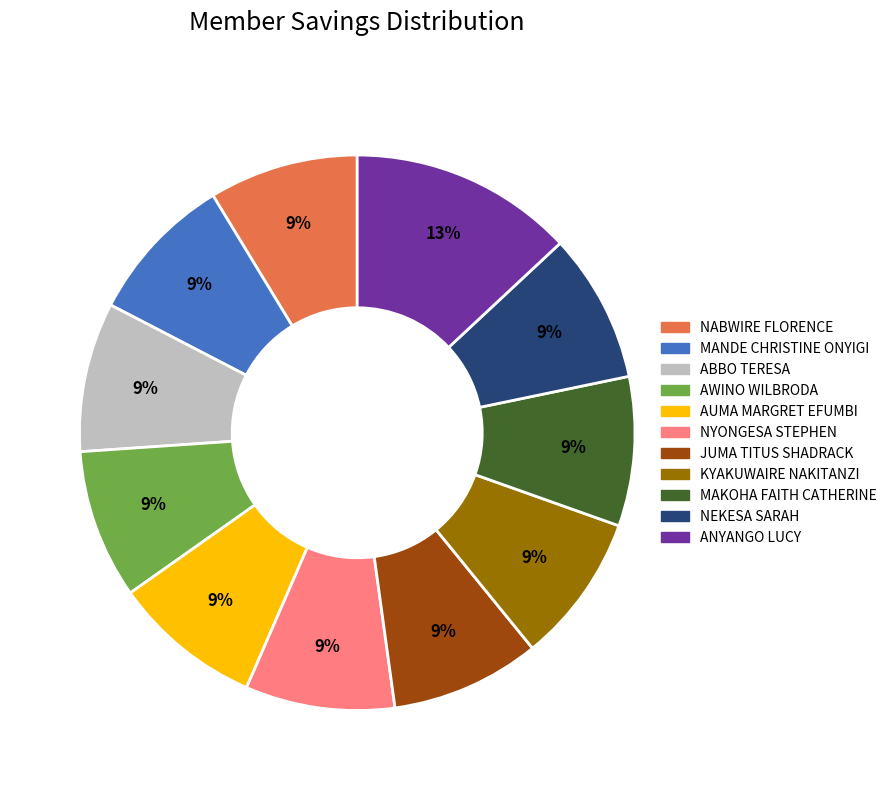

To the nearest percent, what is the average slice percentage?

9%